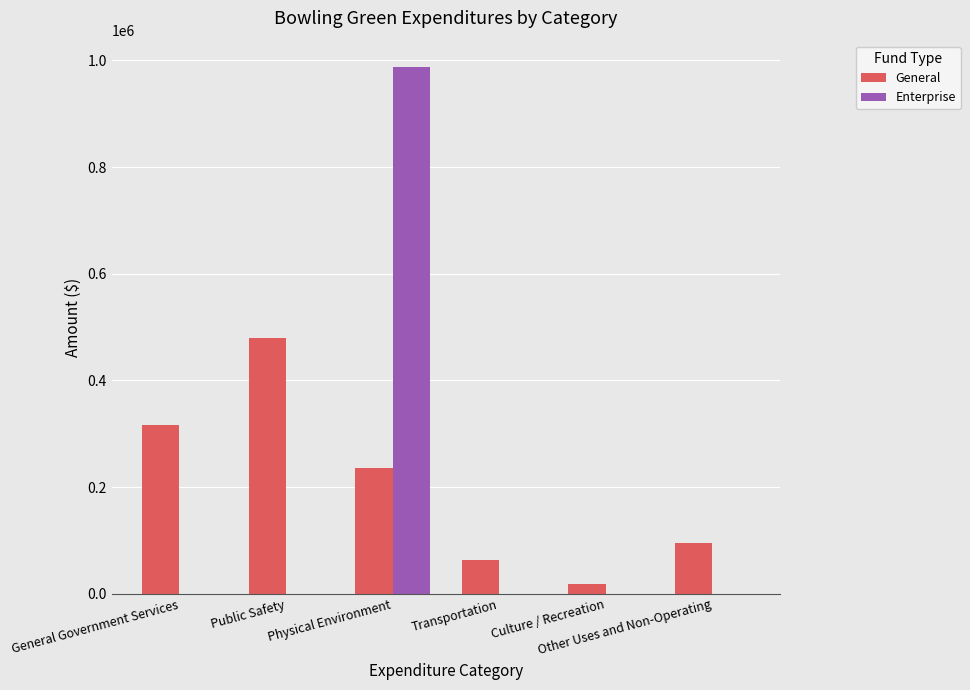

Reading right to left, extract all data points from this chart.

General: 95000	18427	62997	235530	479073	315850
Enterprise: 0	0	0	987778	0	0